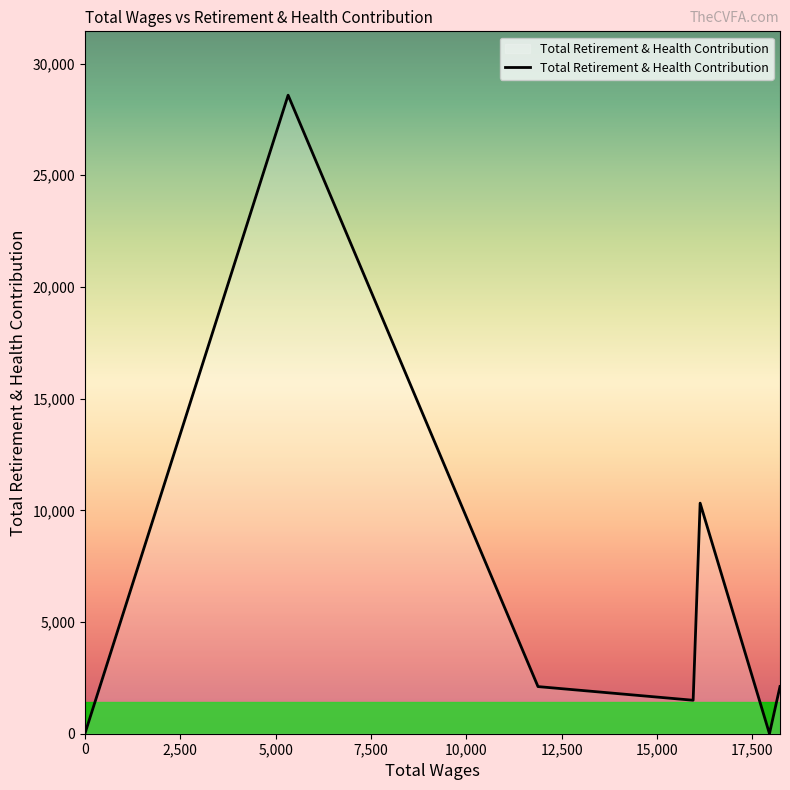

What is the difference between the second highest and minimum values?

10323